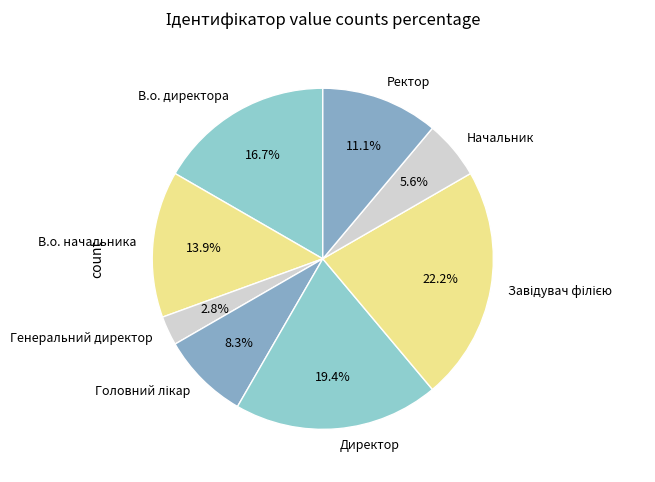

True or false: В.о. начальника accounts for 14% of the total.

True